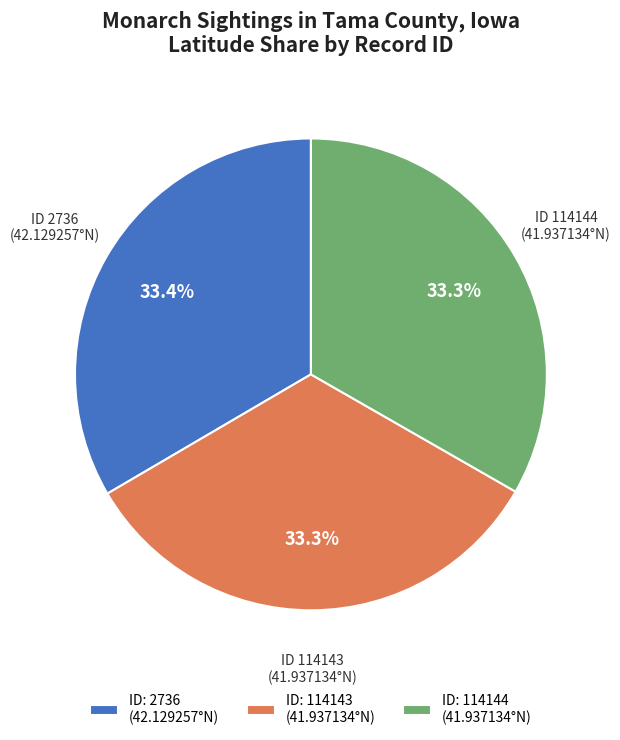

Combined, do ID: 114144 (41.937134°N) and ID: 114143 (41.937134°N) account for over 50%?

Yes